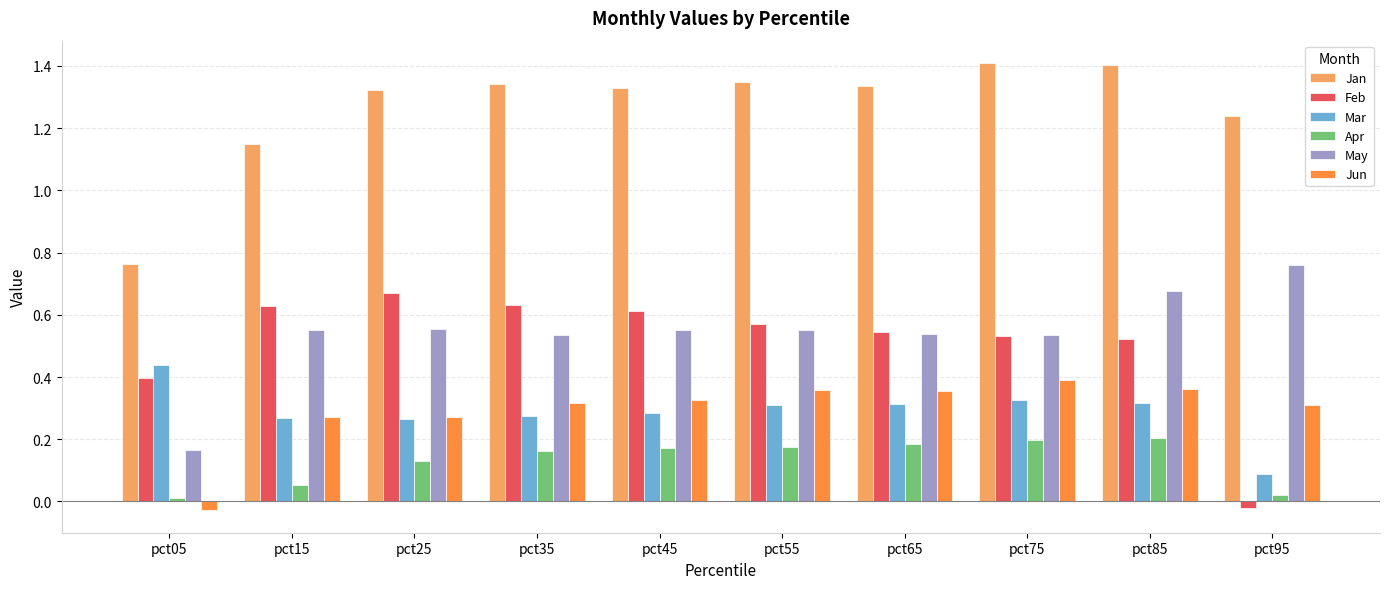

Rank the series by their maximum value, from highest to lowest.

Jan, May, Feb, Mar, Jun, Apr